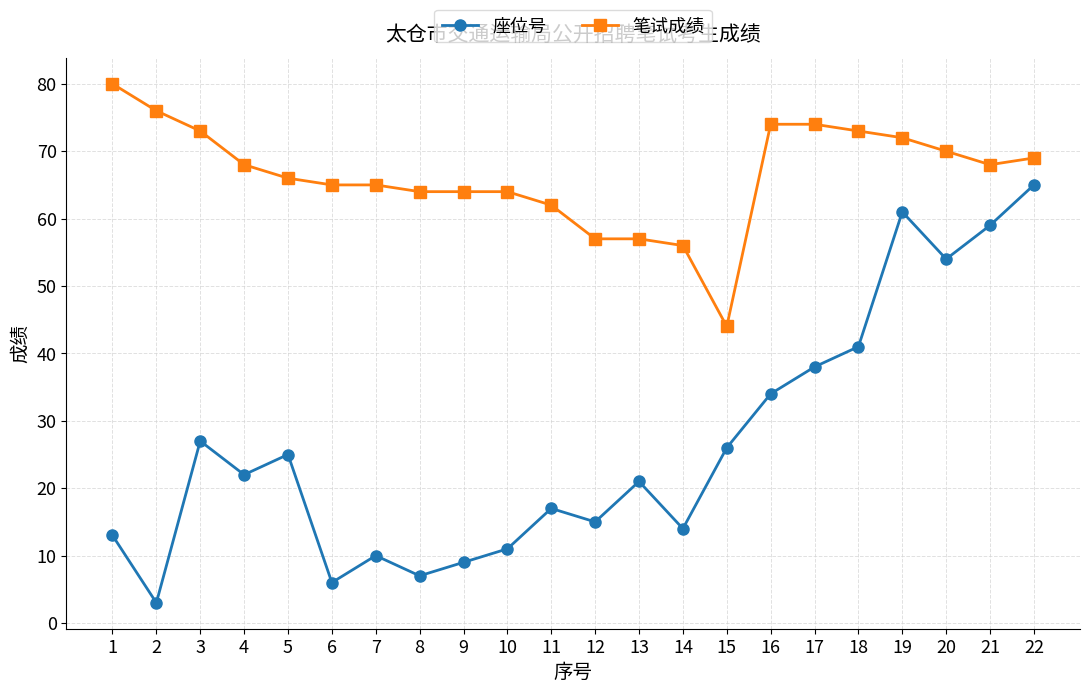

How many lines are shown in the chart?

2